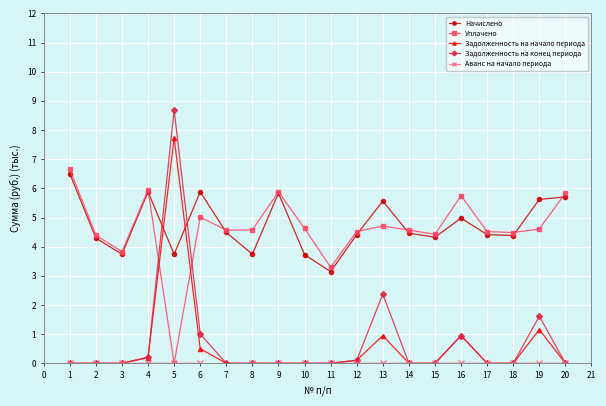

Where does the Уплачено series first go above 4?

1